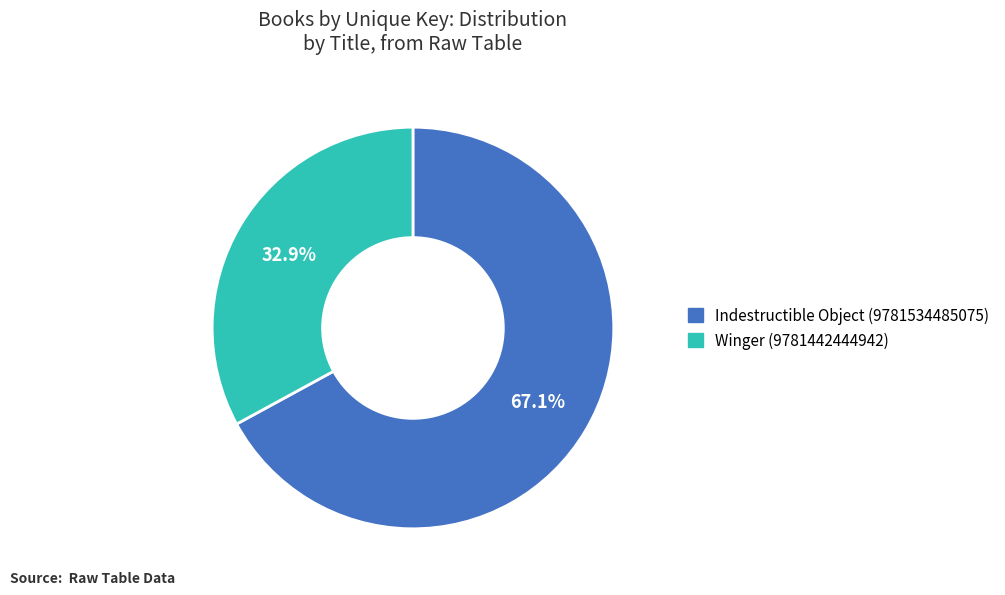

The Winger (9781442444942) slice represents 33% of the pie. True or false?

True